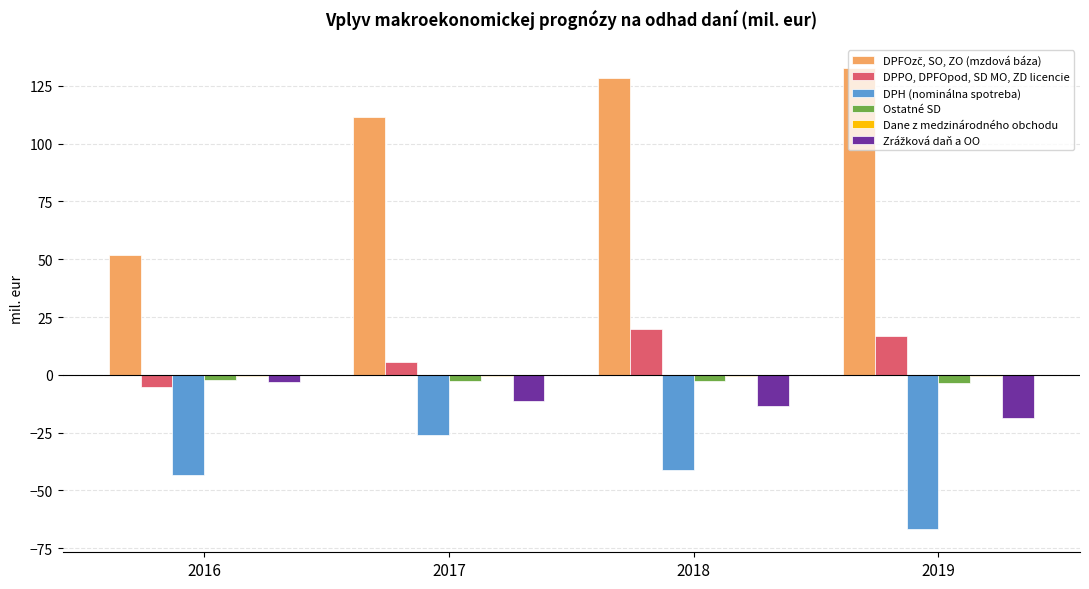

Which category has the highest value across all series?

2019